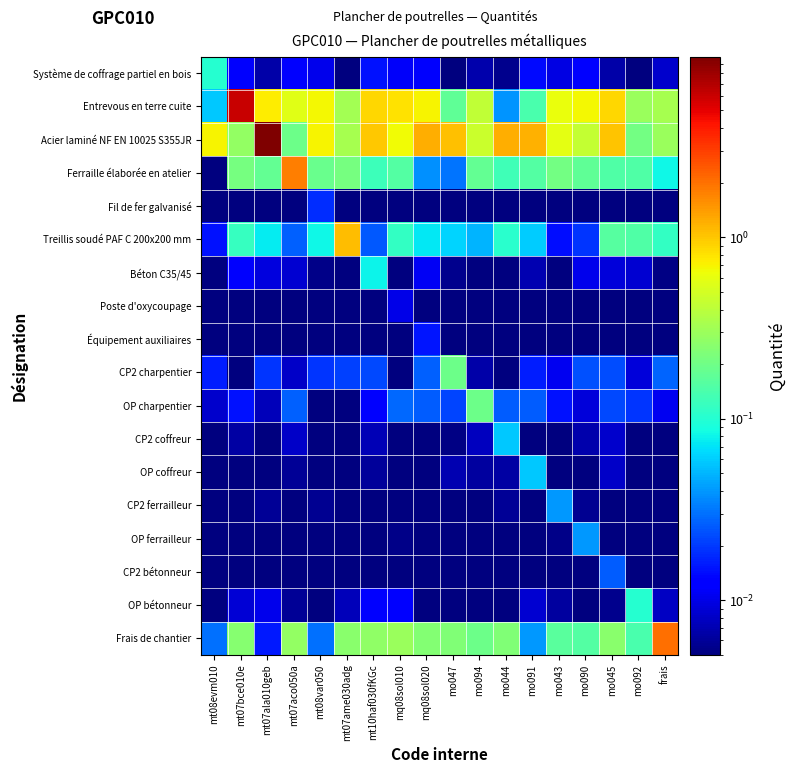

What is the total value across all series at mq08sol010?

2.1